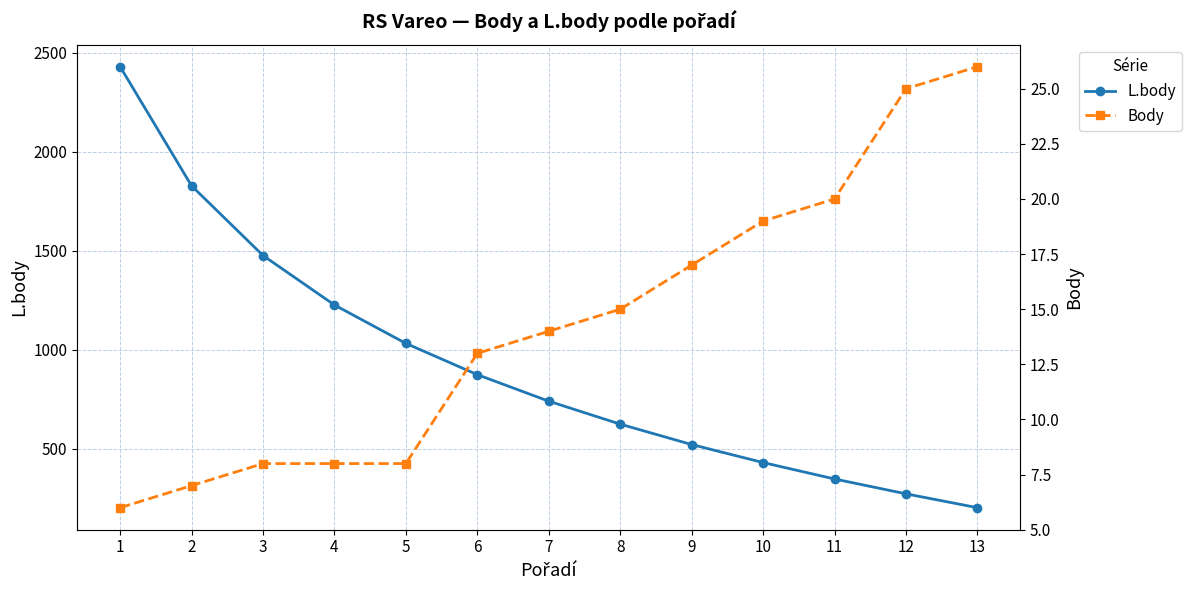

List the series in order of their peak value, highest first.

L.body, Body